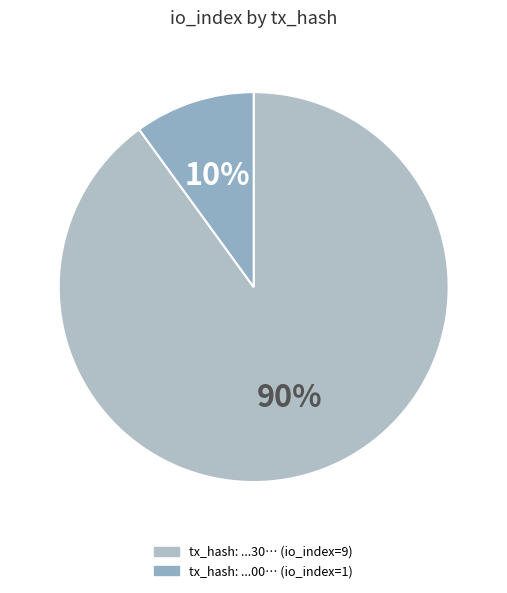

How many segments does this pie chart have?

2